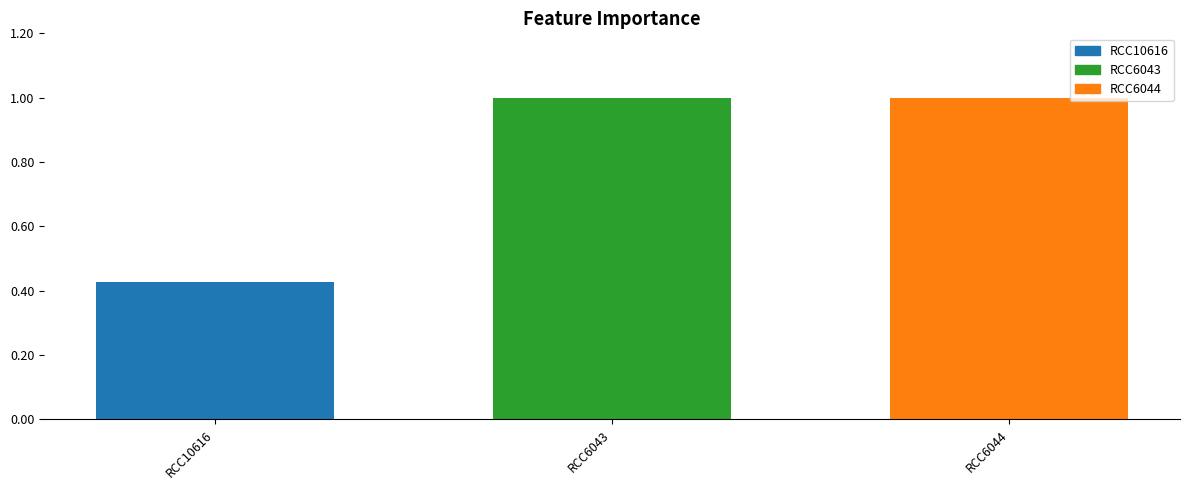

Does the chart contain any negative values?

No